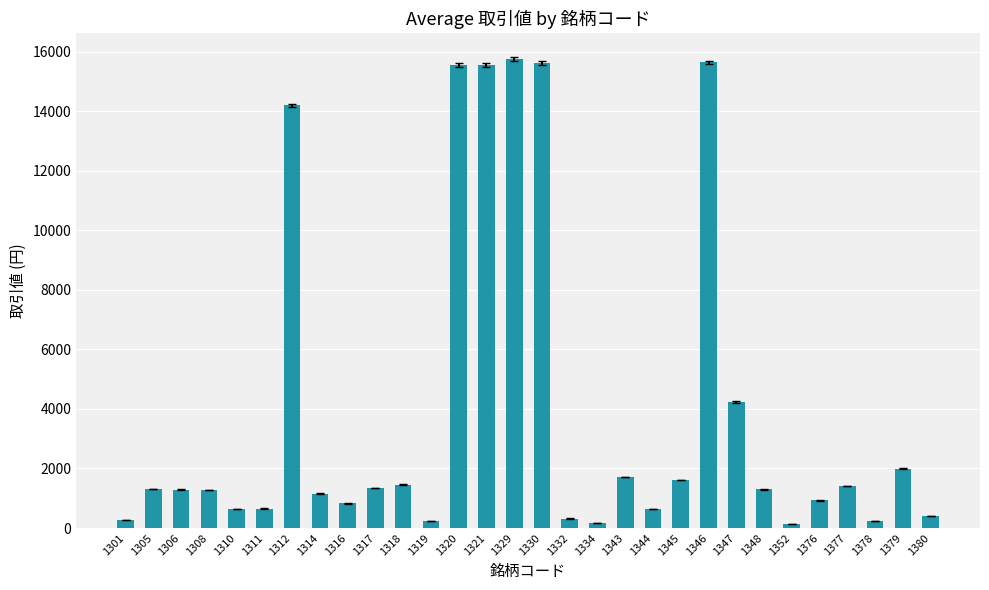

How many bars are there in total?

30